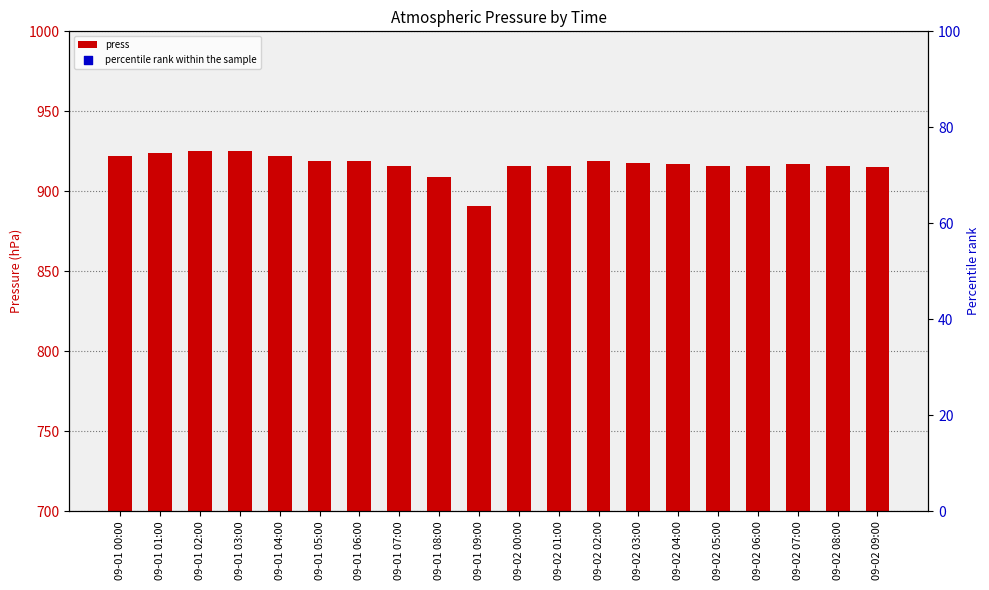

Which series contains the highest Y value?

press